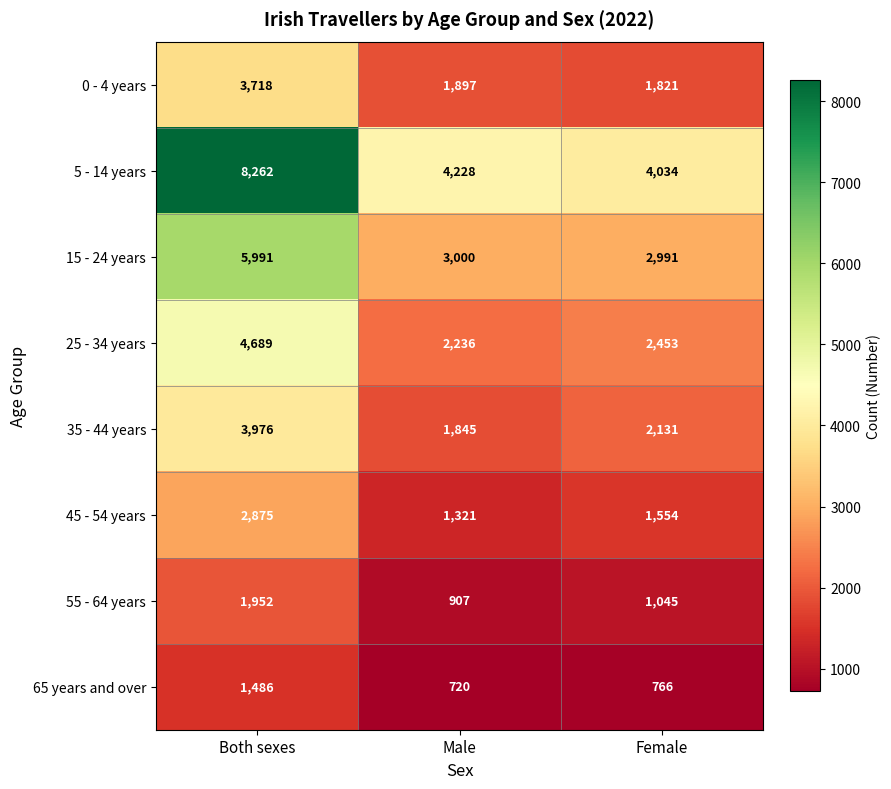

What is the highest value of the 35 - 44 years series?

3976